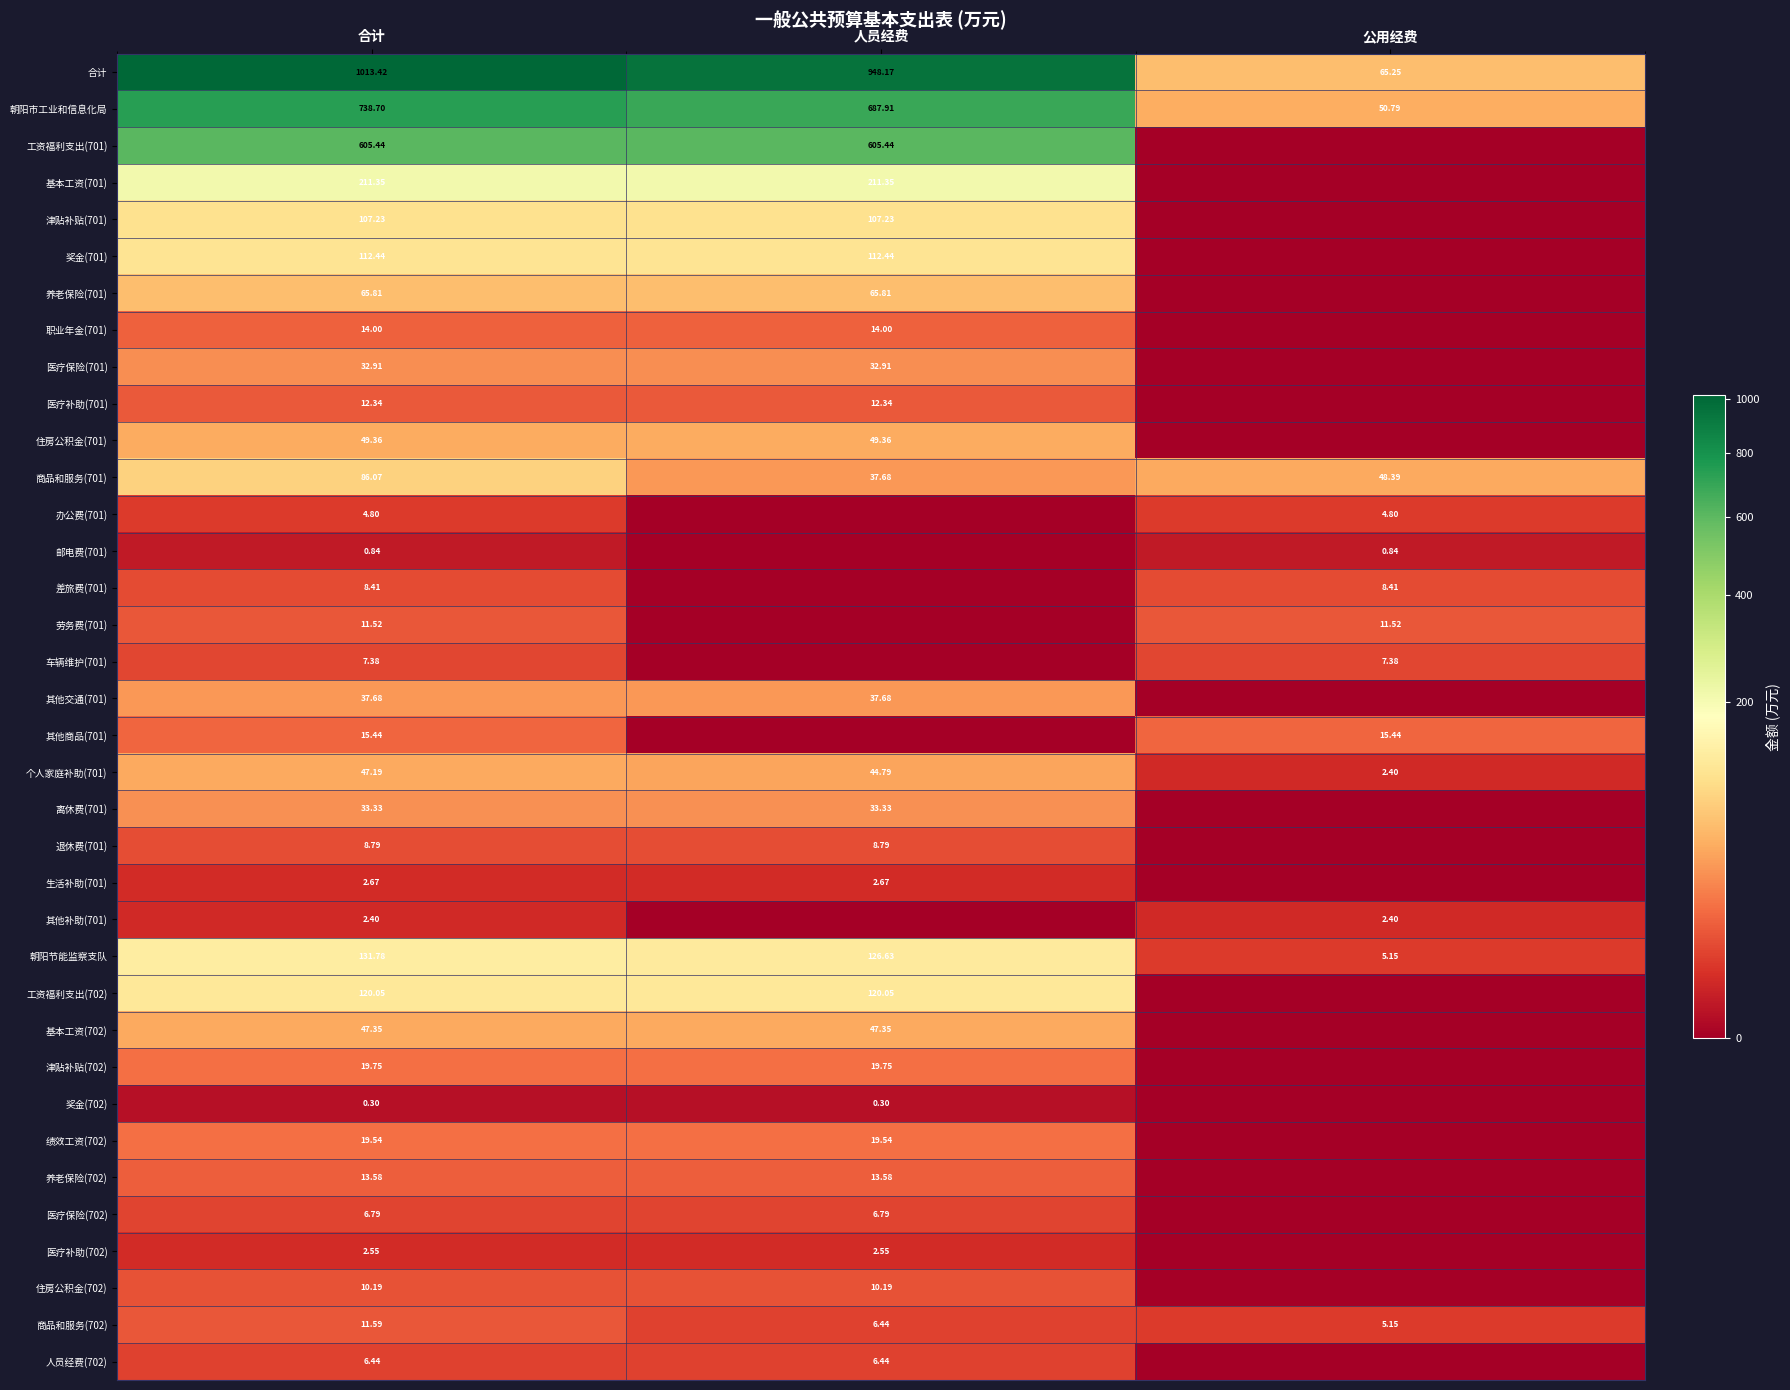

Is the value of 商品和服务(702) at 人员经费 greater than the value of 合计 at 公用经费?

No